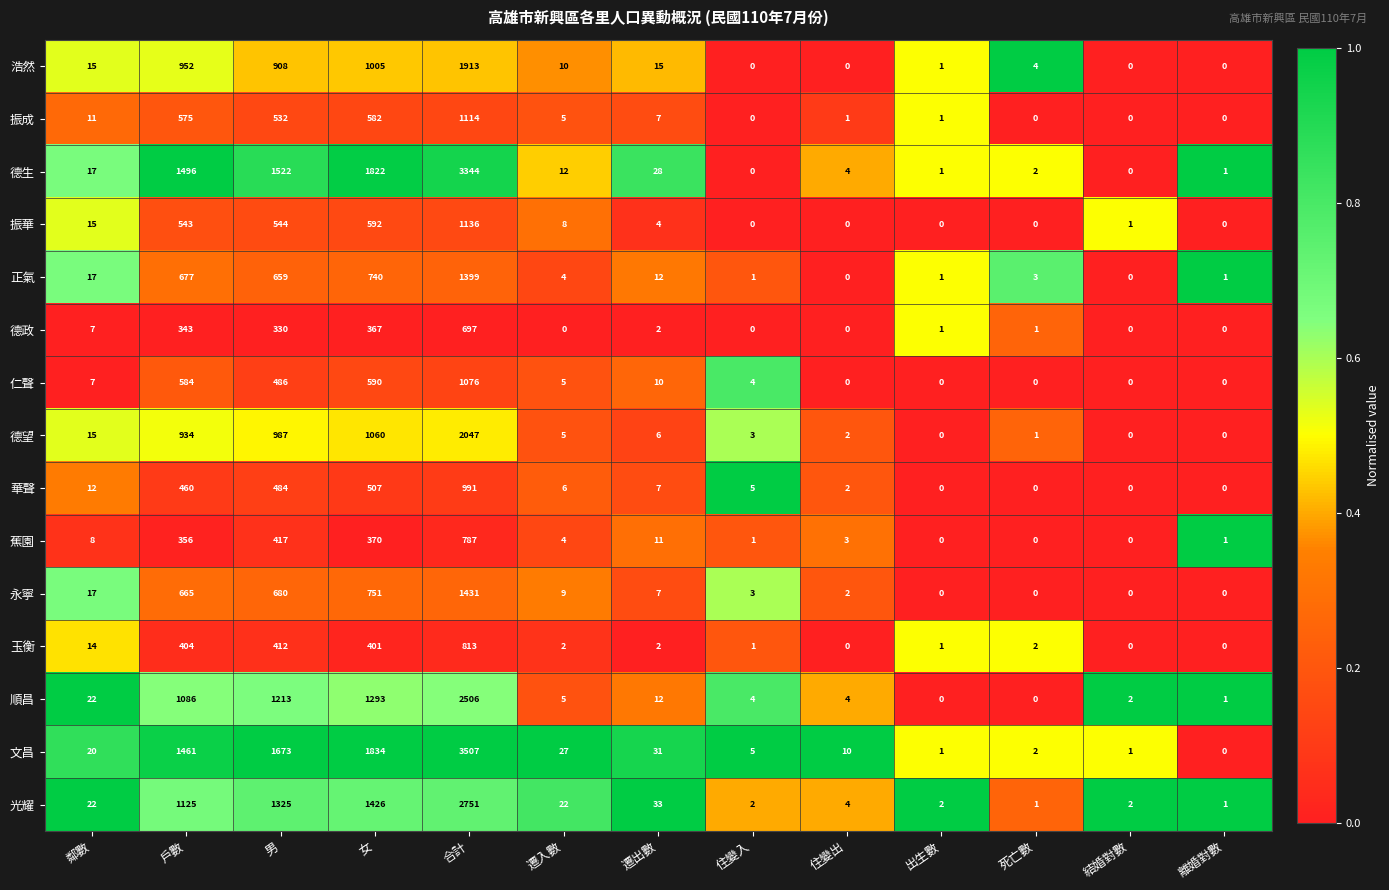

Which series has the largest total across all categories?

文昌